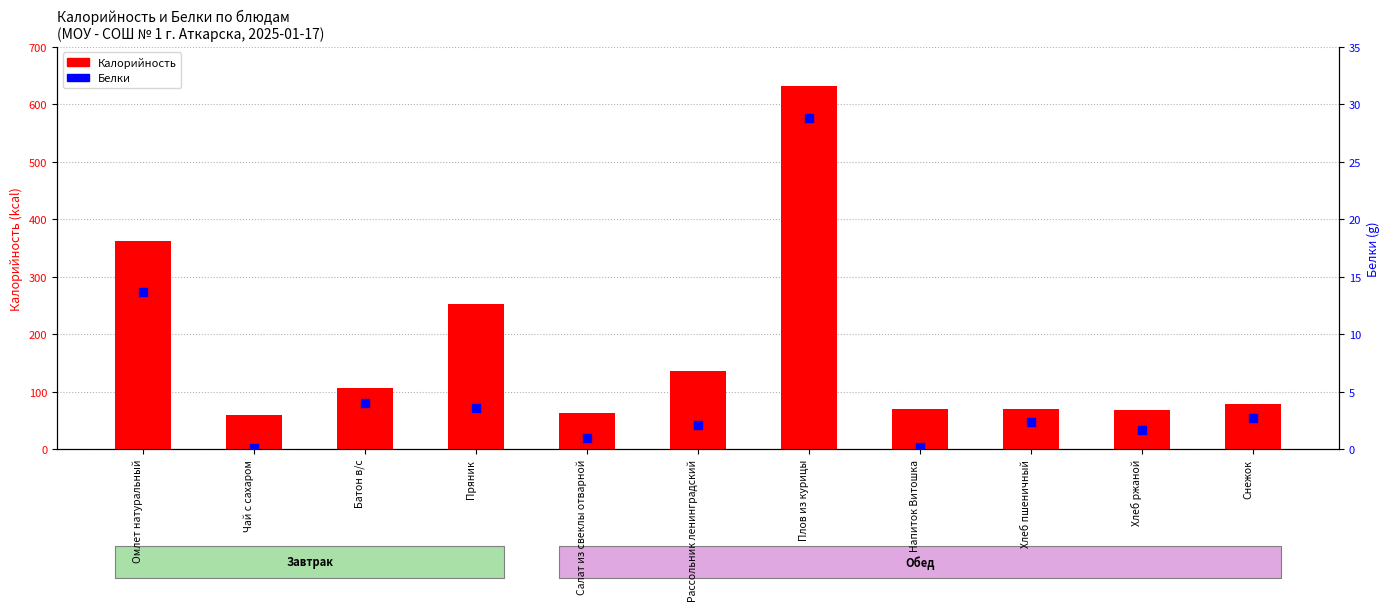

Which series has the largest total across all categories?

Калорийность